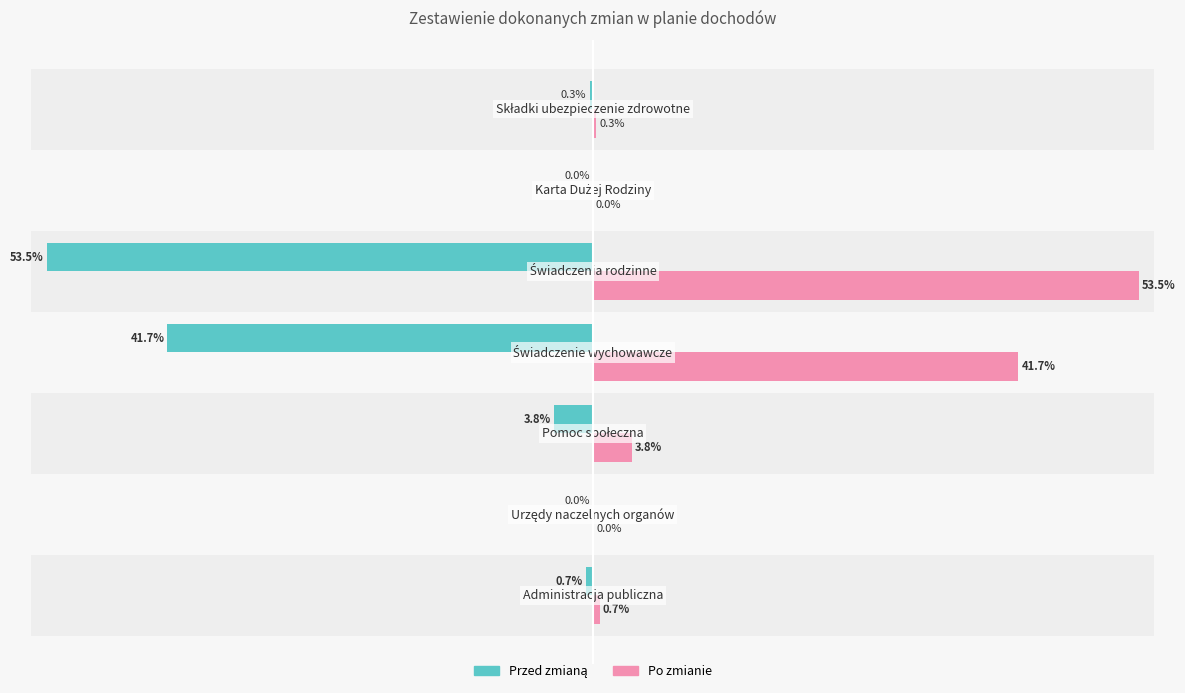

Which series has the largest total across all categories?

Po zmianie